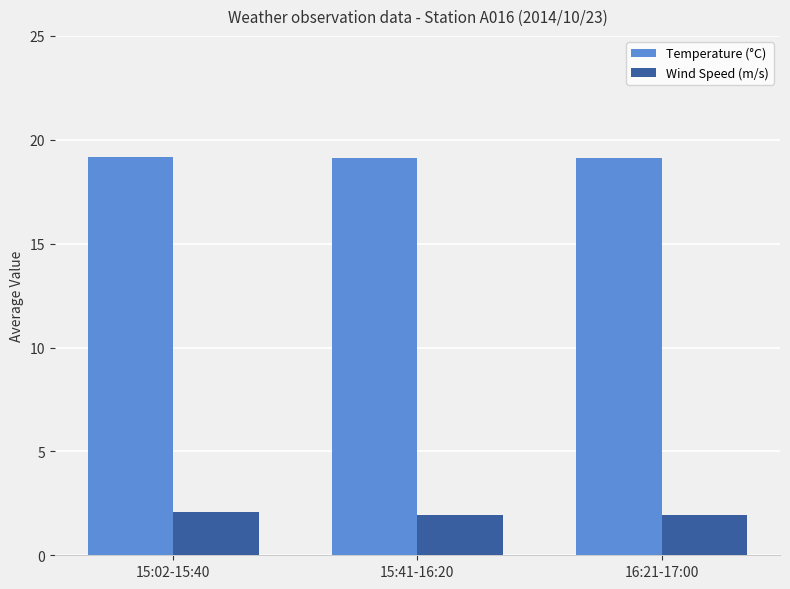

How many distinct data groups are displayed?

2